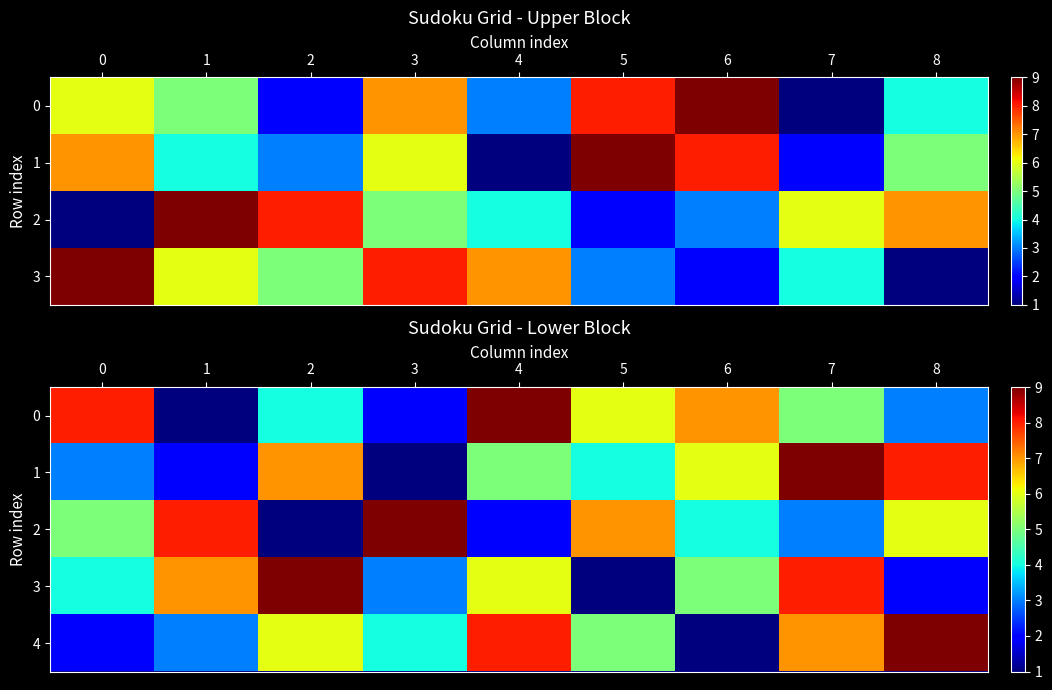

Count the 0 values in the range 3 to 7.

5